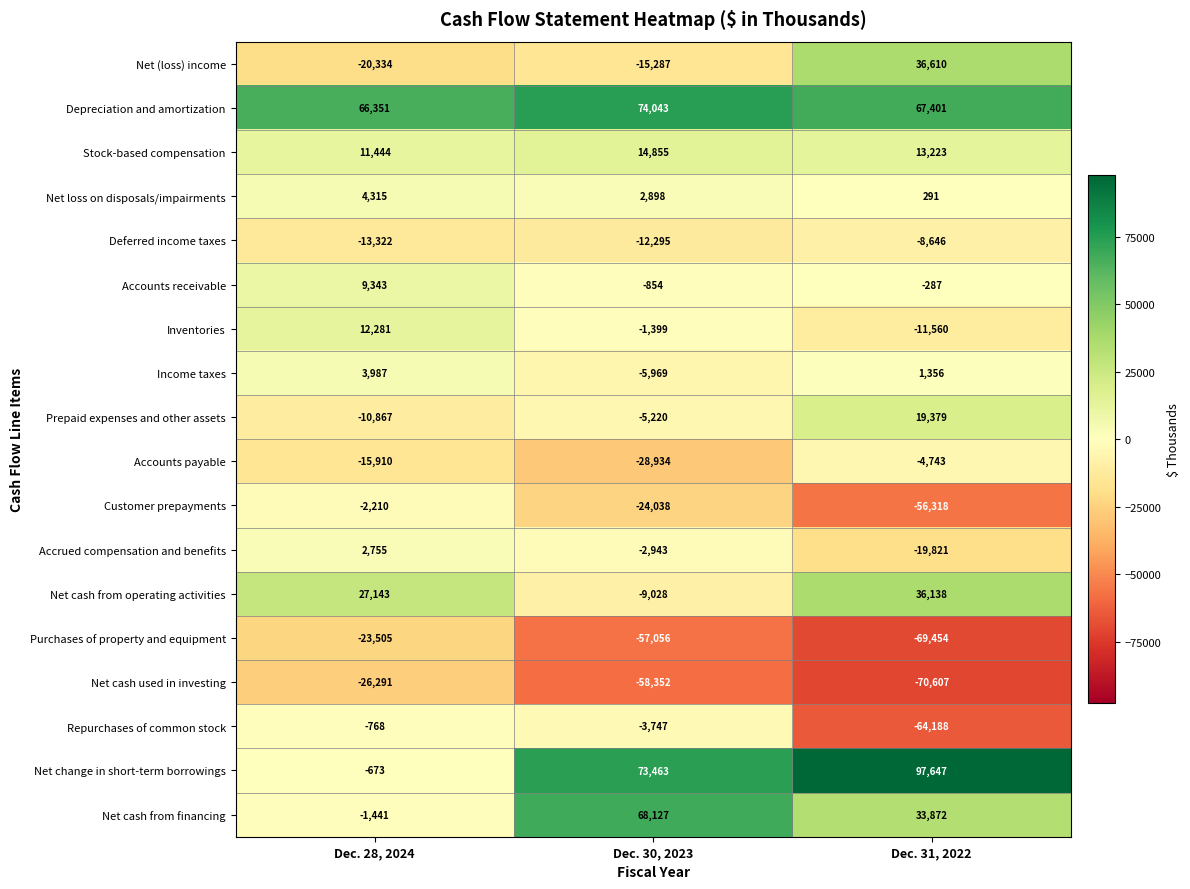

What is the difference between the maximum and second lowest values in the Inventories series?

13680